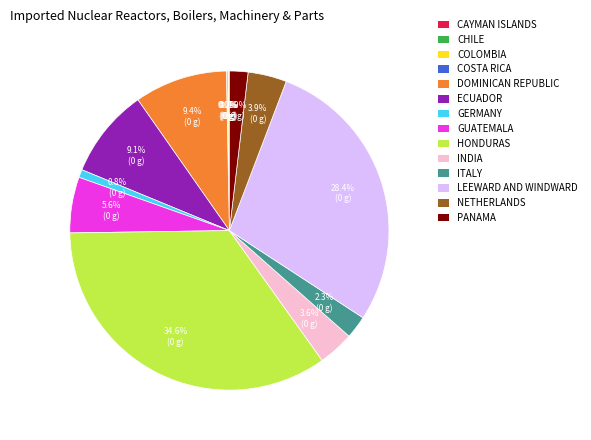

Is there any slice that represents more than half of the pie?

No